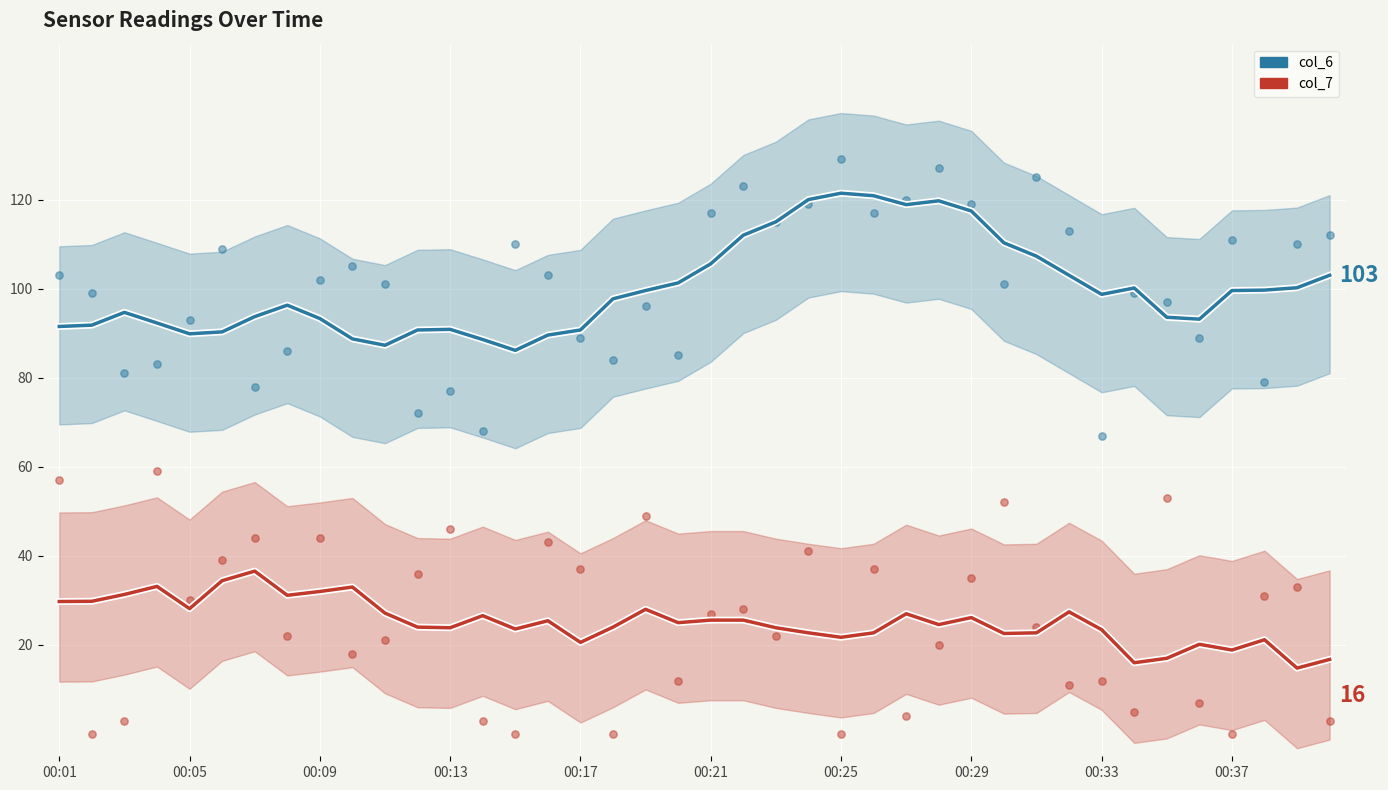

Which series contains the highest Y value?

col_6 points